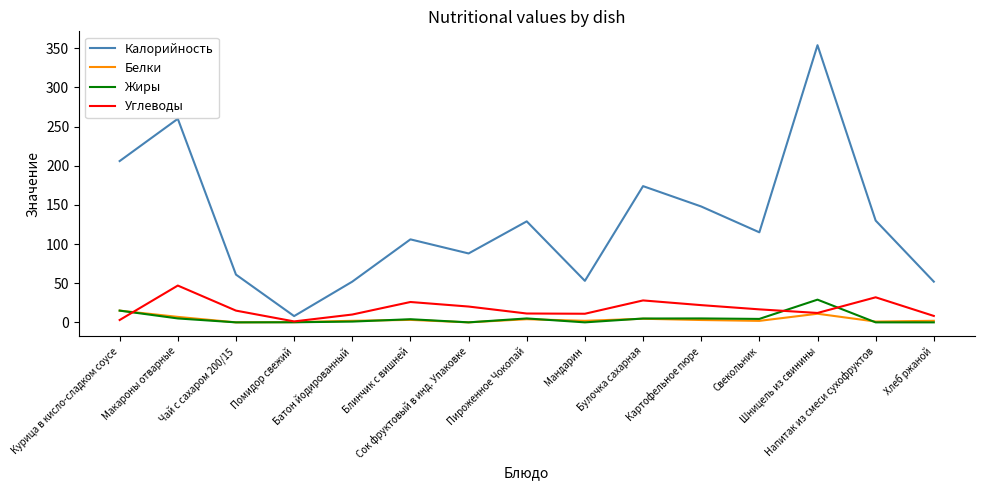

At which category is the sum across all series the highest?

Шницель из свинины